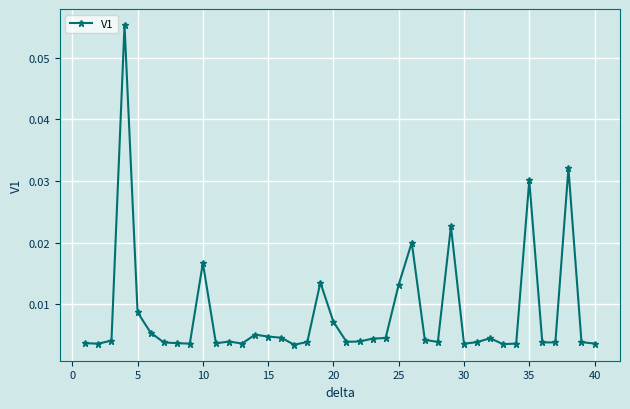

Count the number of categories in the chart.

40